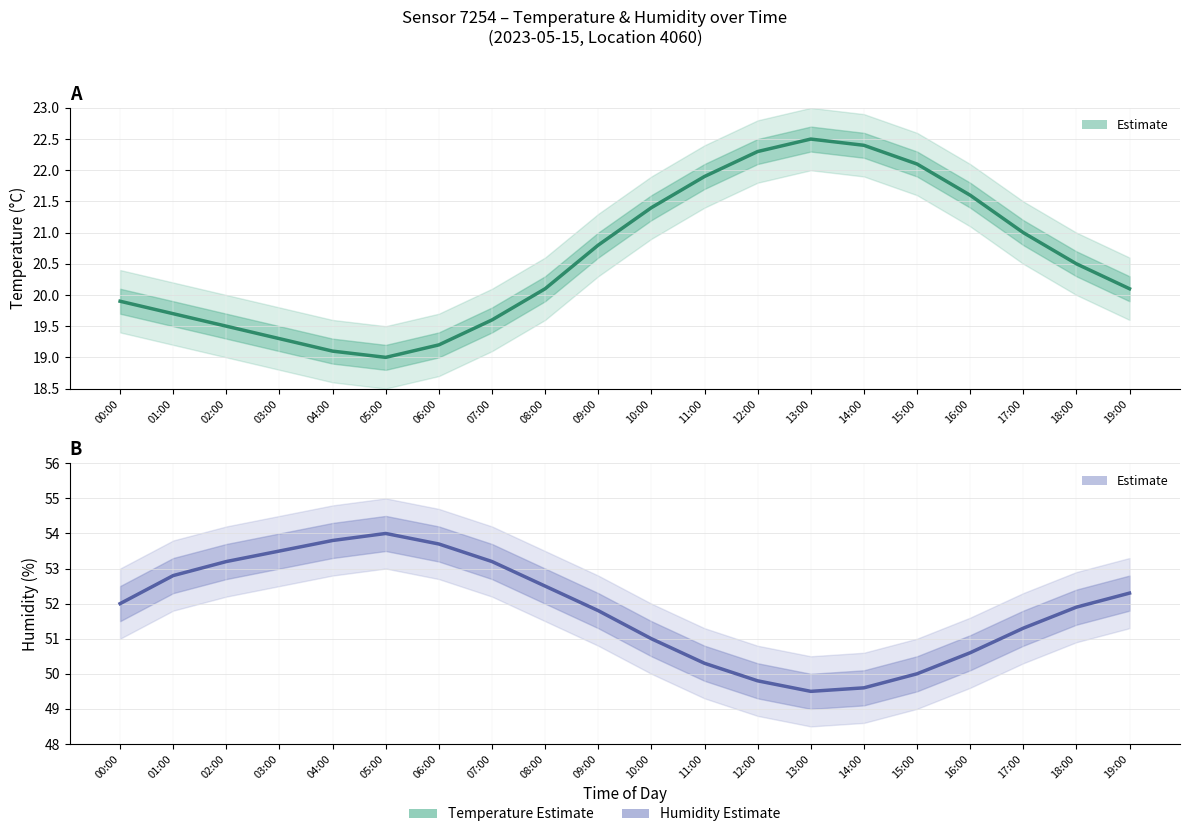

What is the maximum value for temperature_lower?

22.3